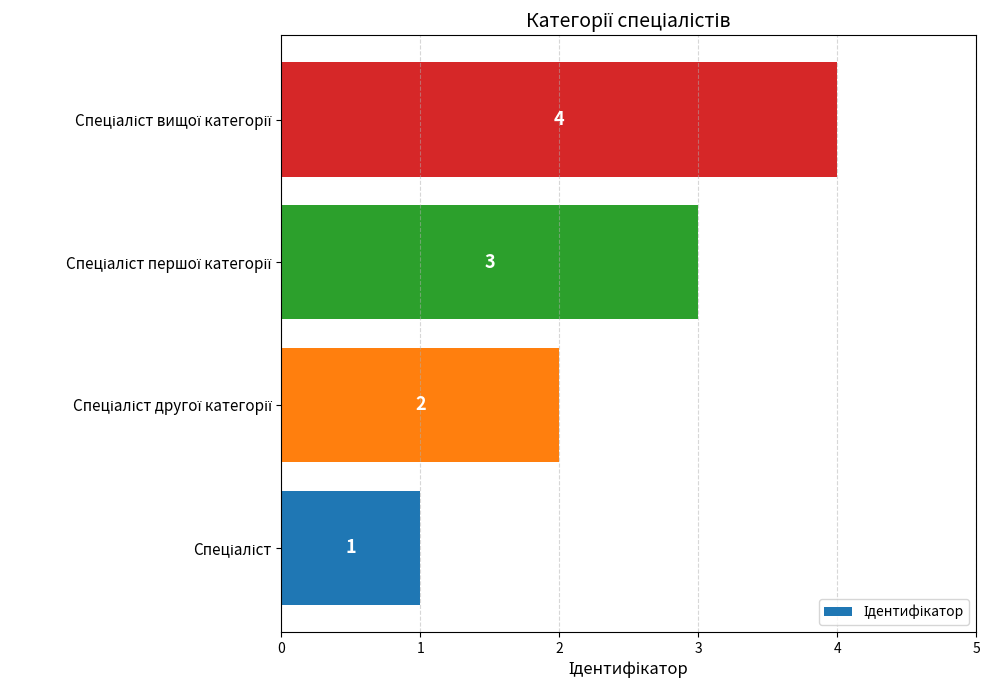

How many values are between 2 and 4?

3